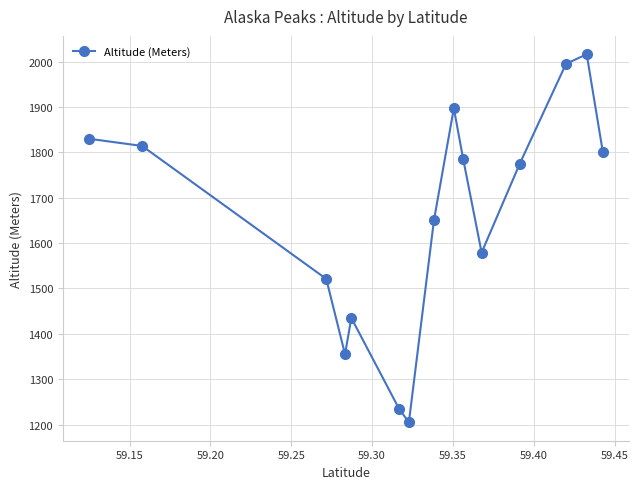

True or false: the data has more than 2 interior local peaks.

True